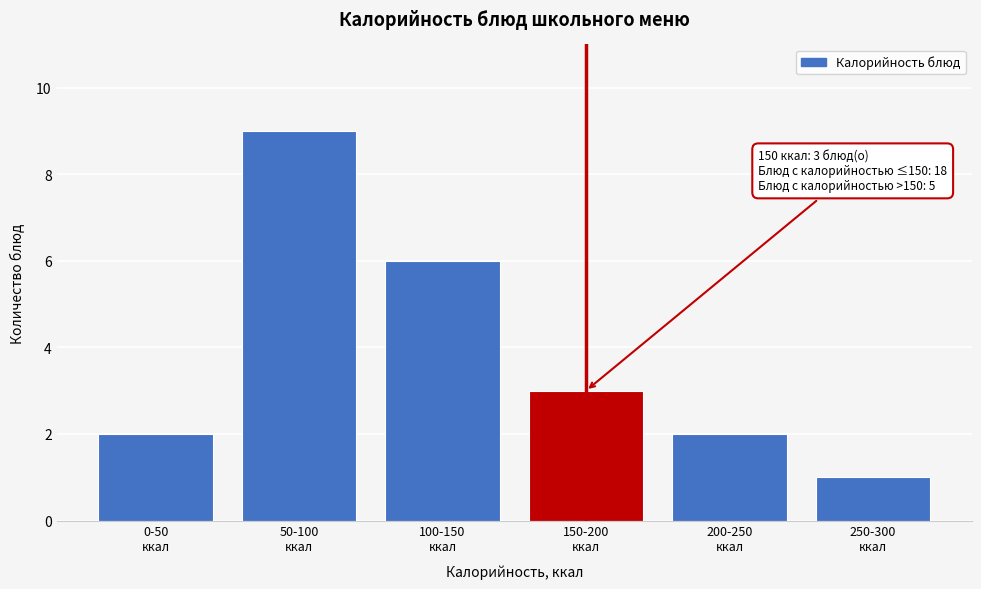

Reading left to right, list all the values displayed in this chart.

2	9	6	3	2	1